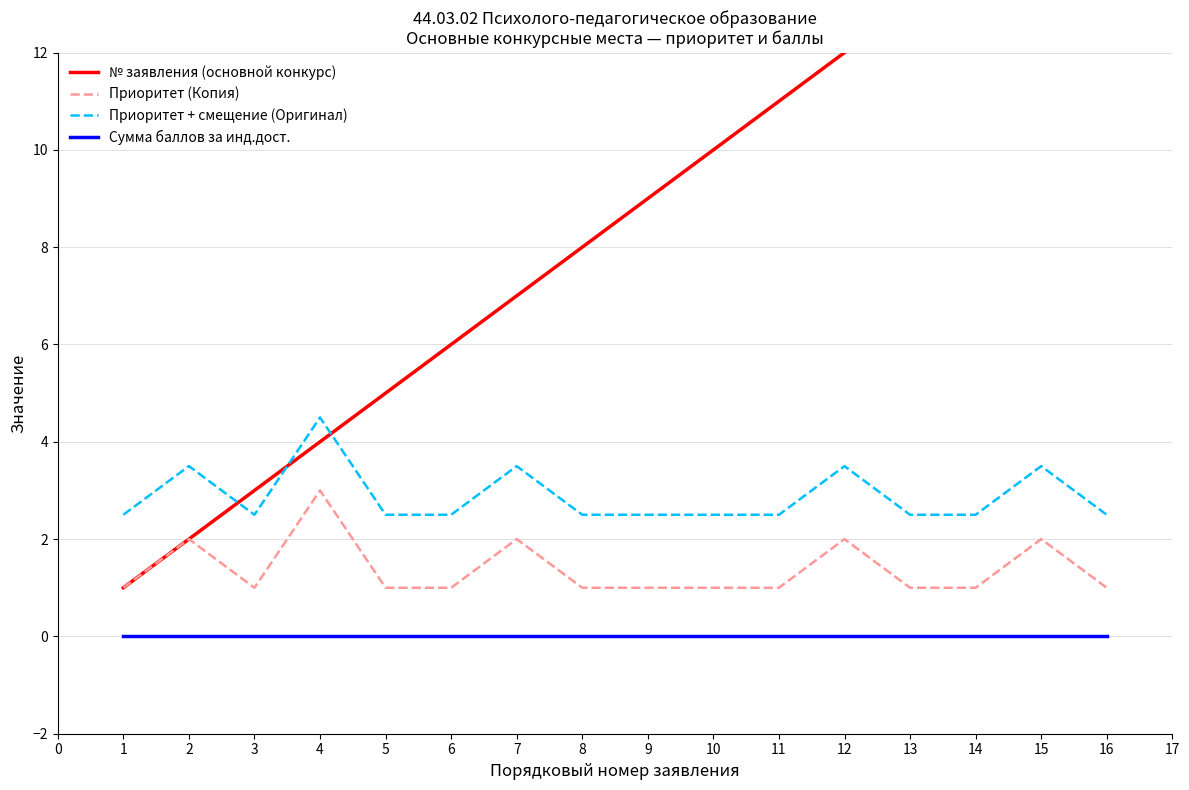

Which series has the widest spread of values?

№ заявления (основной конкурс)